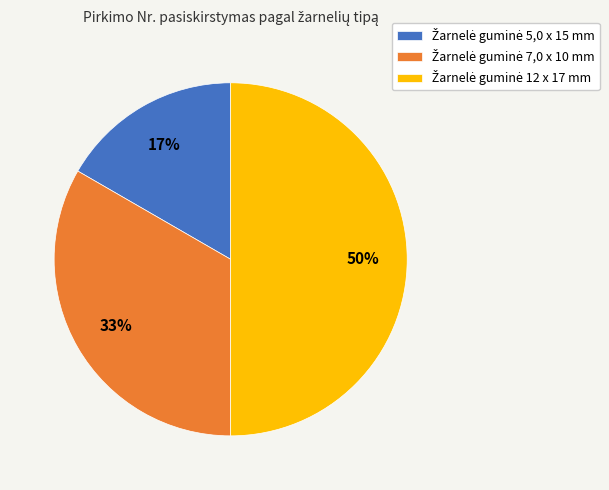

To the nearest percent, what is the average slice percentage?

33%